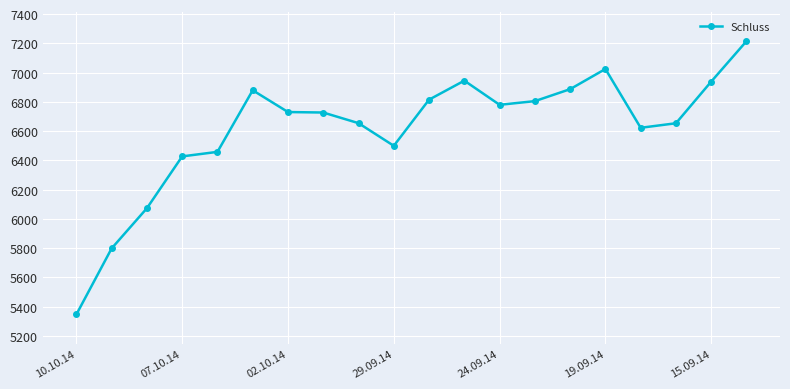

True or false: the data has more than 1 interior local peaks.

True